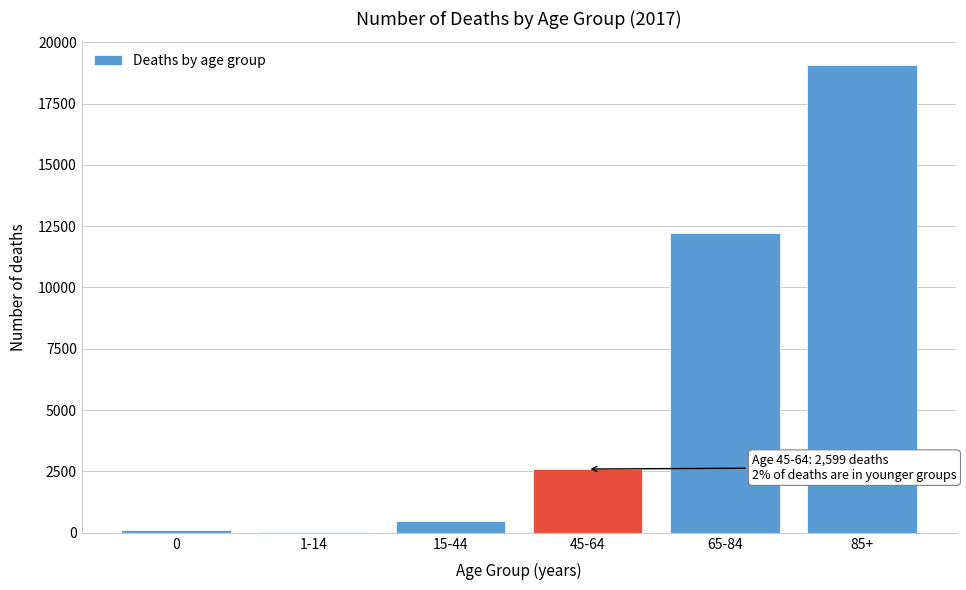

Reading right to left, what are all the values shown in this chart?

85+=19080	65-84=12242	45-64=2599	15-44=468	1-14=45	0=132